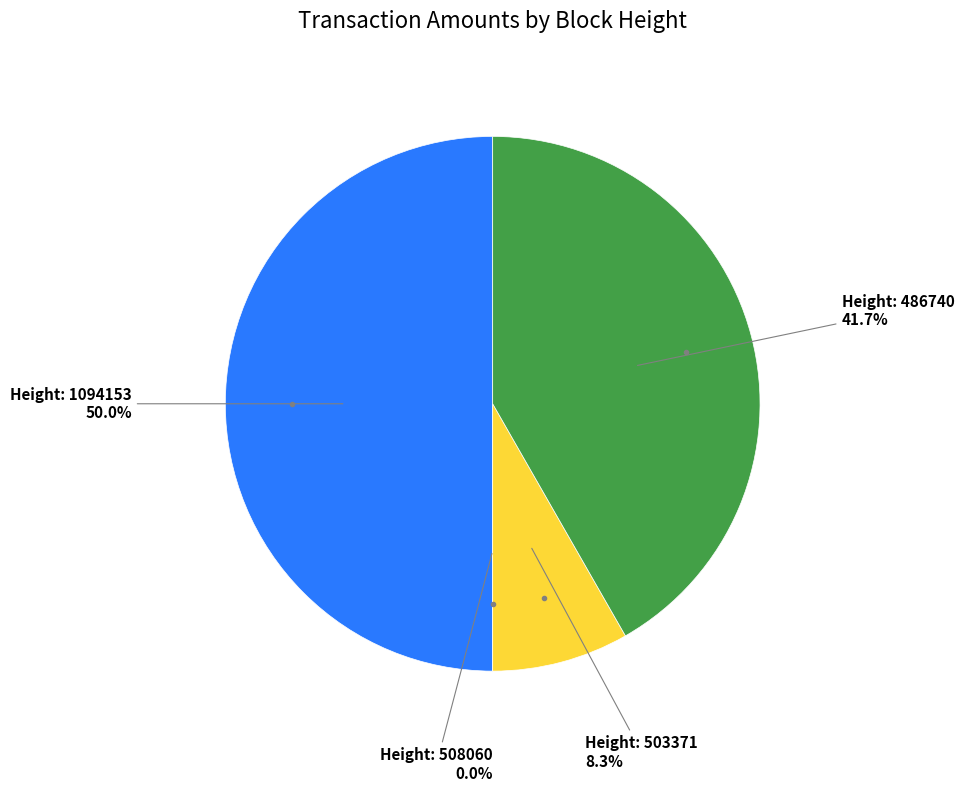

How many slices are in this pie chart?

4